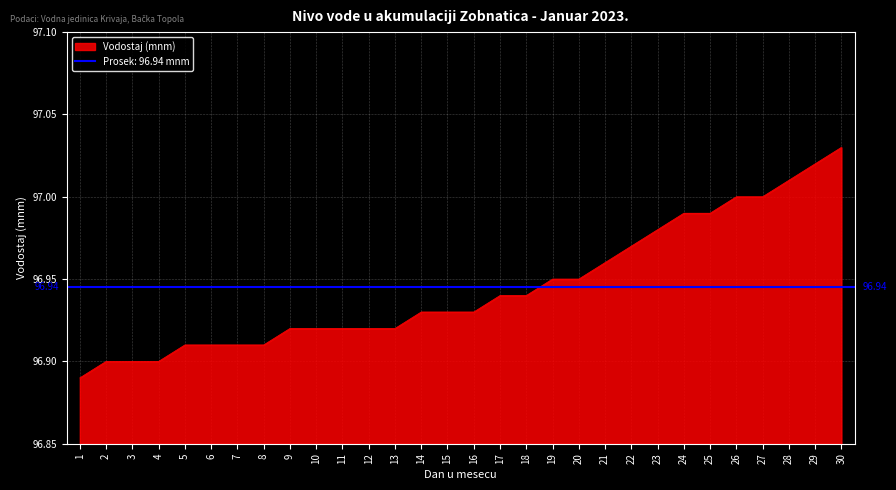

What is the value of the 1st point from the left?

96.9